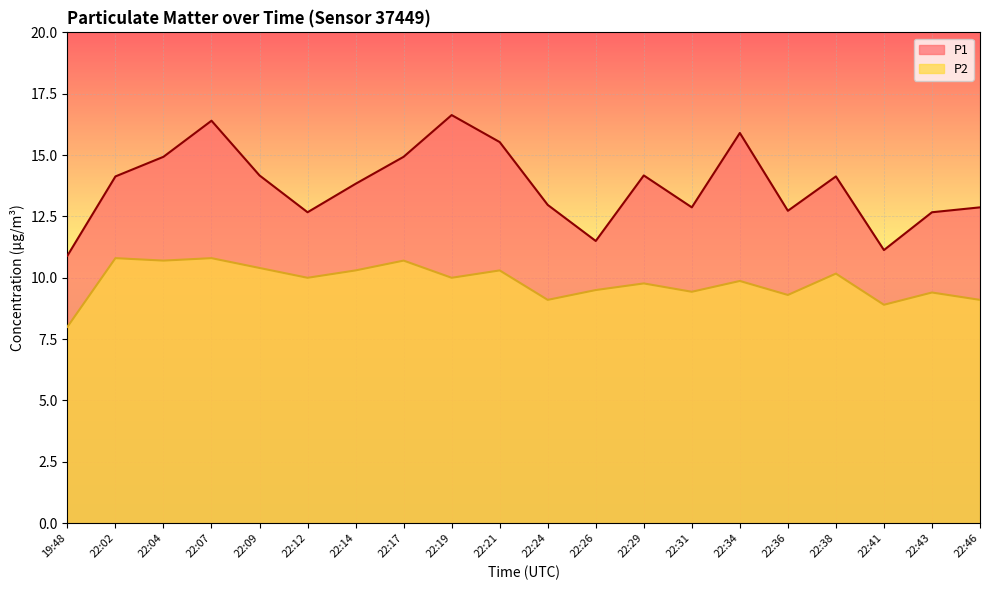

How many lines are shown in the chart?

2